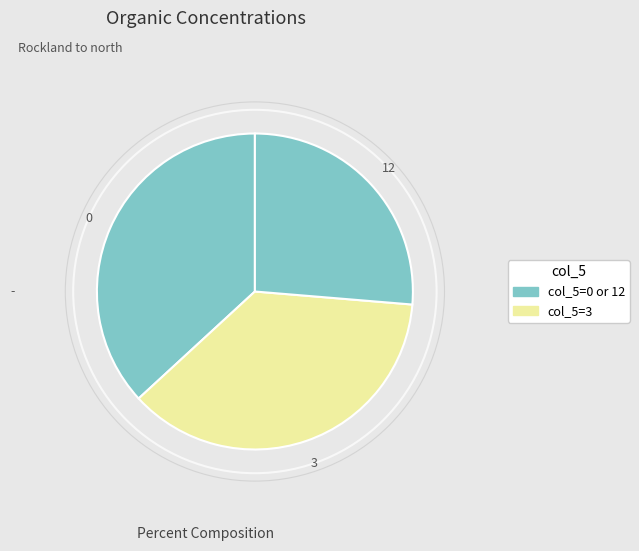

The 12 slice represents 26% of the pie. True or false?

True